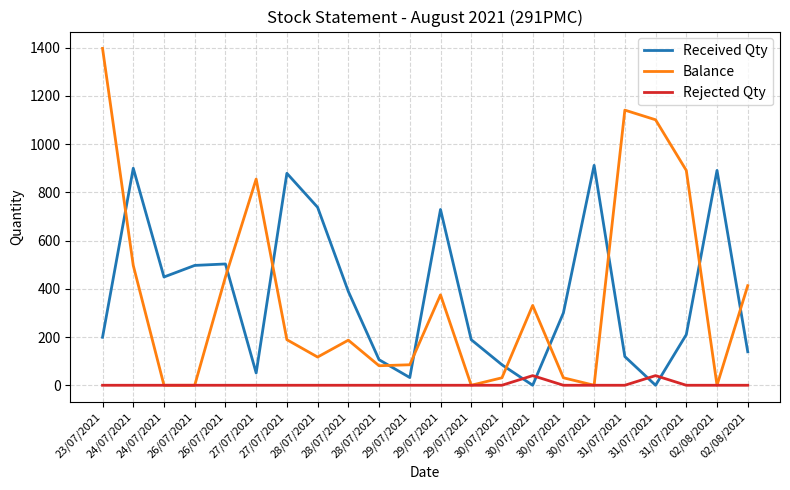

Reading left to right, list all the values displayed in this chart.

Received Qty: 199	900	449	497	503	51	879	738	389	106	32	729	189	85	0	300	912	119	0	210	891	139
Balance: 1397	497	0	0	449	855	189	117	187	81	85	375	0	31	331	31	0	1141	1101	891	0	413
Rejected Qty: 0	0	0	0	0	0	0	0	0	0	0	0	0	0	40	0	0	0	40	0	0	0